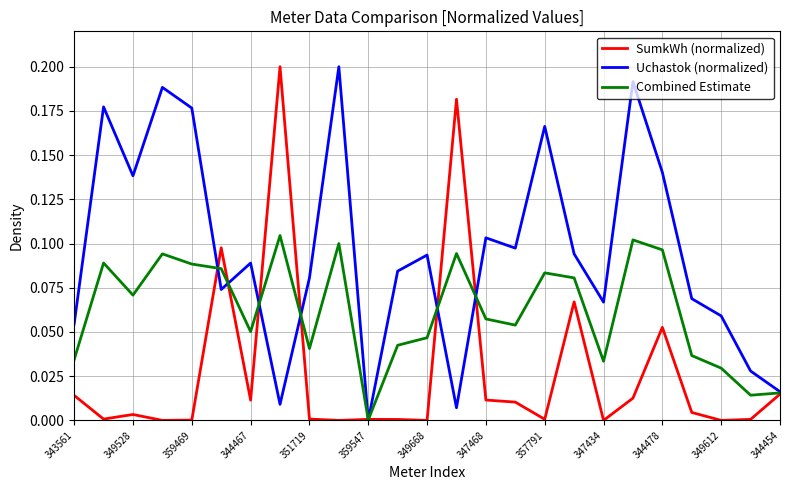

List the series in order of their overall mean, highest first.

Uchastok (normalized), Combined Estimate, SumkWh (normalized)